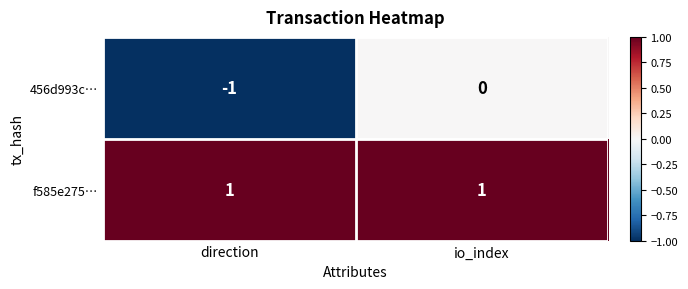

Is it true that 456d993c… equals 0 at io_index?

True